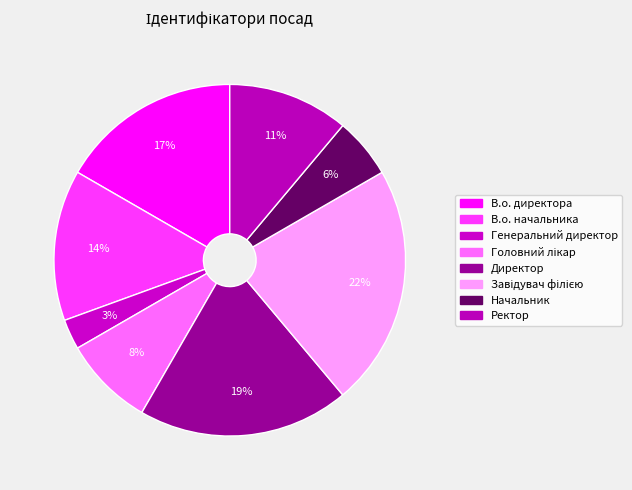

Count the number of slices in the pie.

8